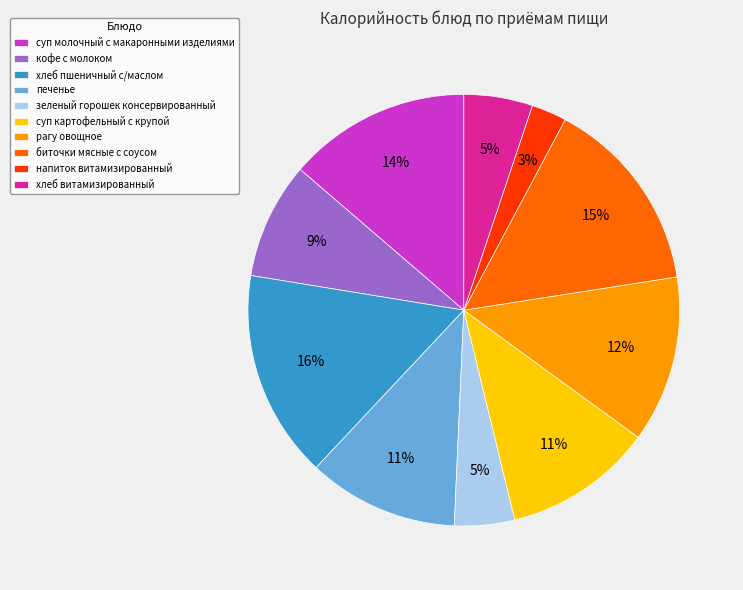

Is there a majority slice in this chart?

No